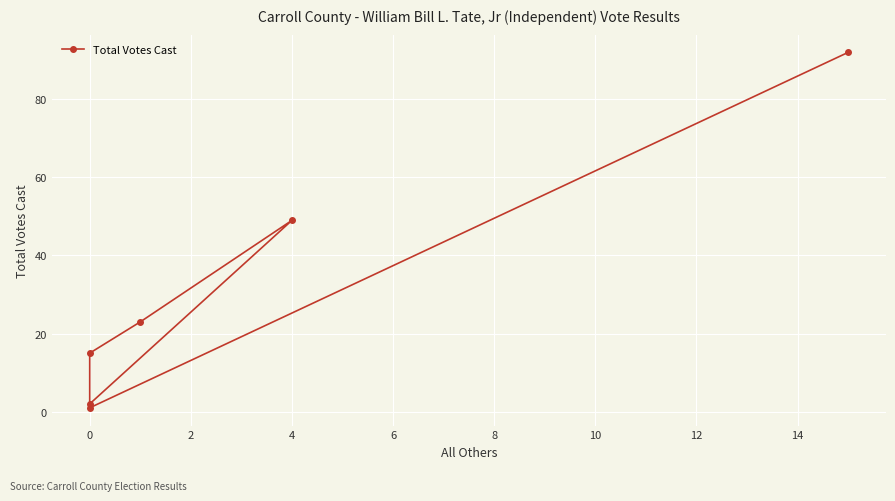

How many interior local valleys (lower than both neighbors) does the data have?

1